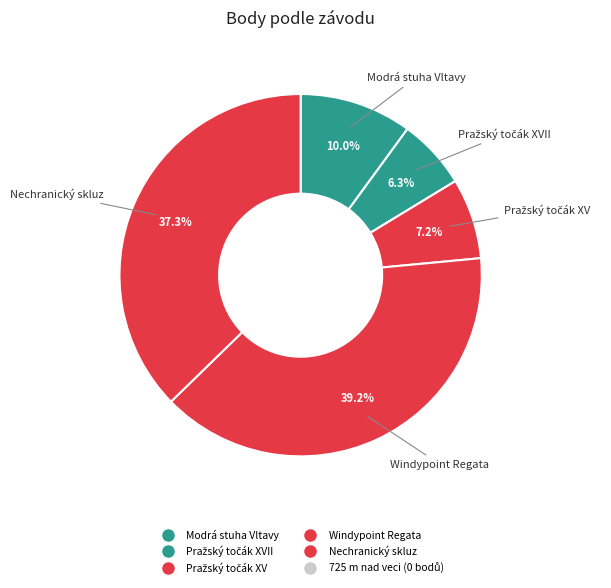

How many slices are in this pie chart?

5